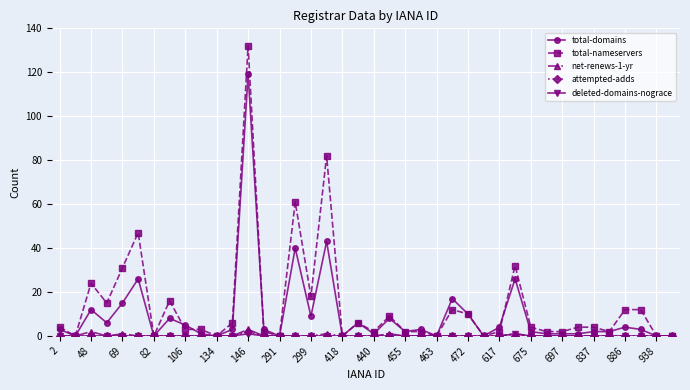

True or false: total-nameservers and total-domains cross at least once.

True